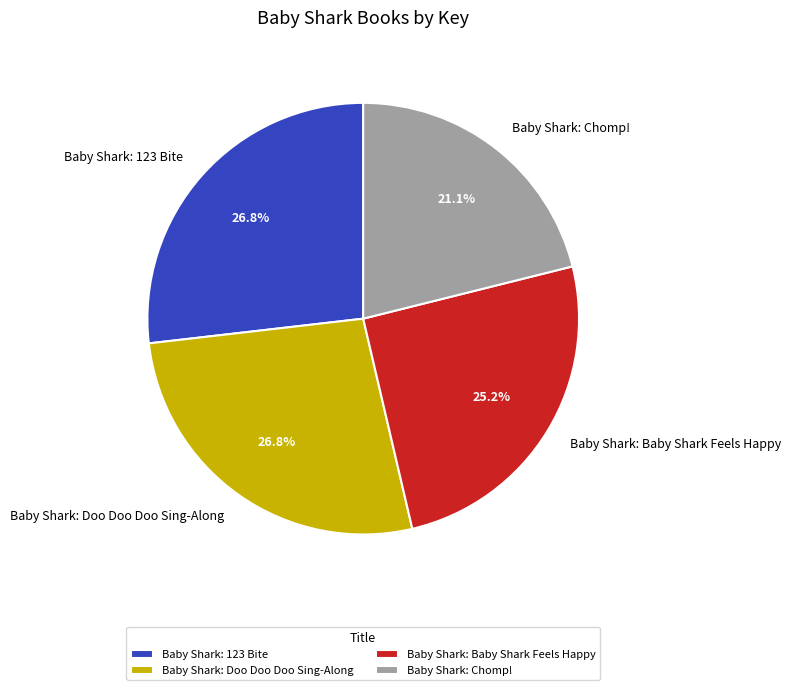

Approximately how many times larger is the value at Baby Shark: Doo Doo Doo Sing-Along compared to Baby Shark: 123 Bite?

1.0